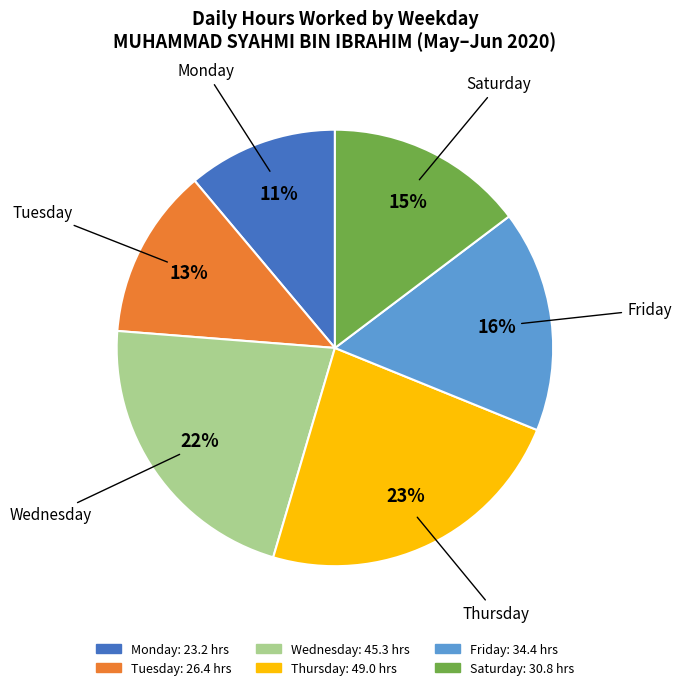

Is there a majority slice in this chart?

No